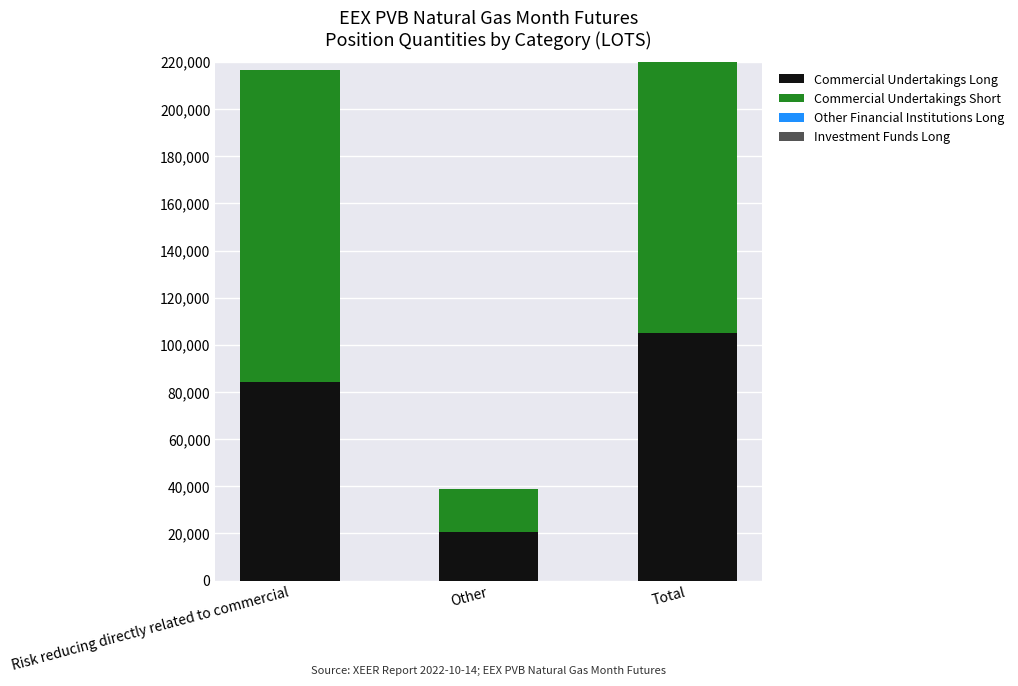

Reading left to right, list all the values displayed in this chart.

Commercial Undertakings Long: 84120	20760	104880
Commercial Undertakings Short: 132320	18240	150560
Other Financial Institutions Long: 0	0	0
Investment Funds Long: 0	0	0